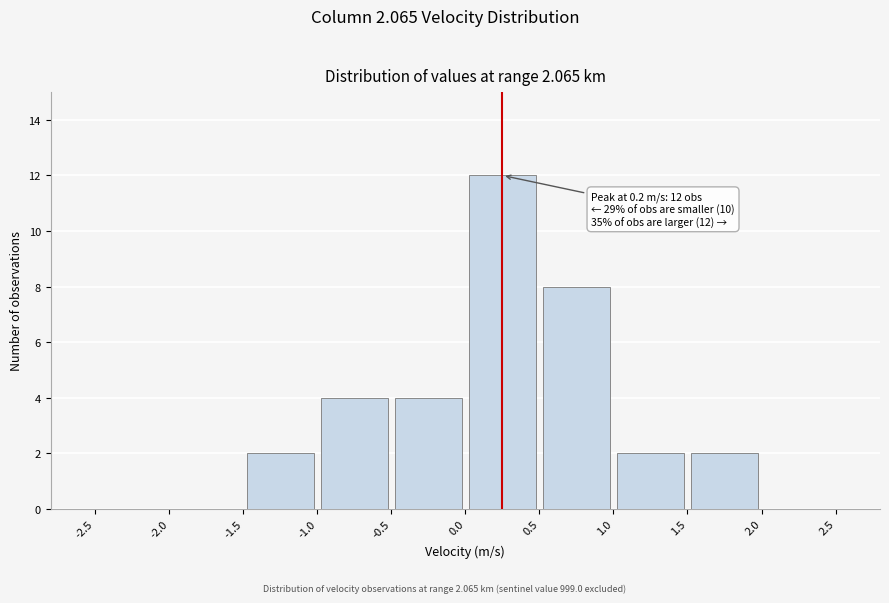

Which range on the x-axis has the tallest bar?

0.0 to 0.5